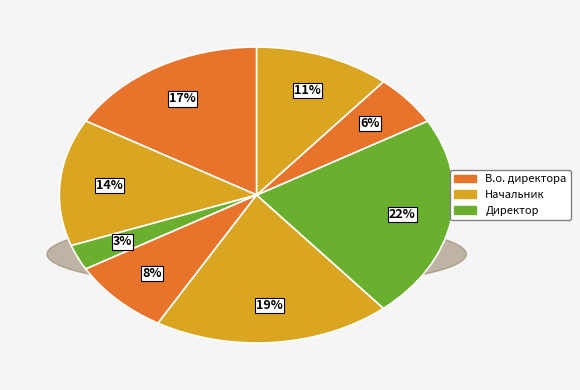

True or false: Завідувач філією accounts for 35% of the total.

False